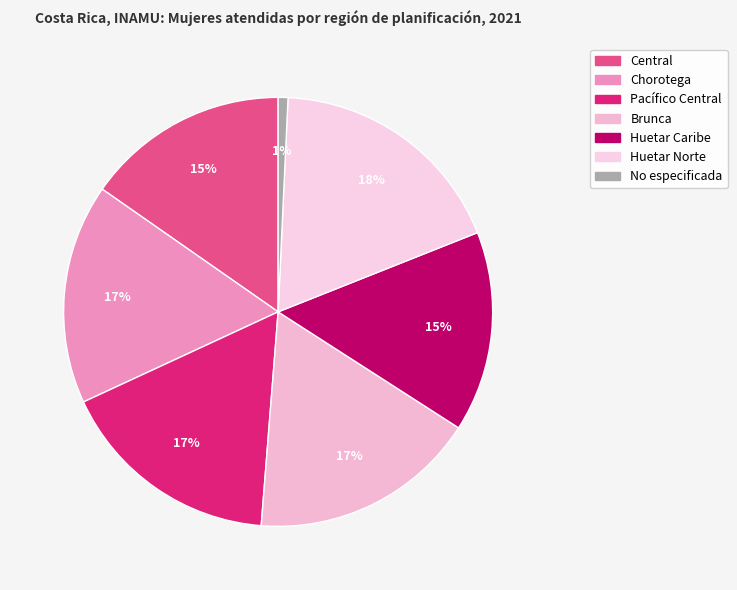

What is the change in value from Chorotega to Huetar Caribe?

-145